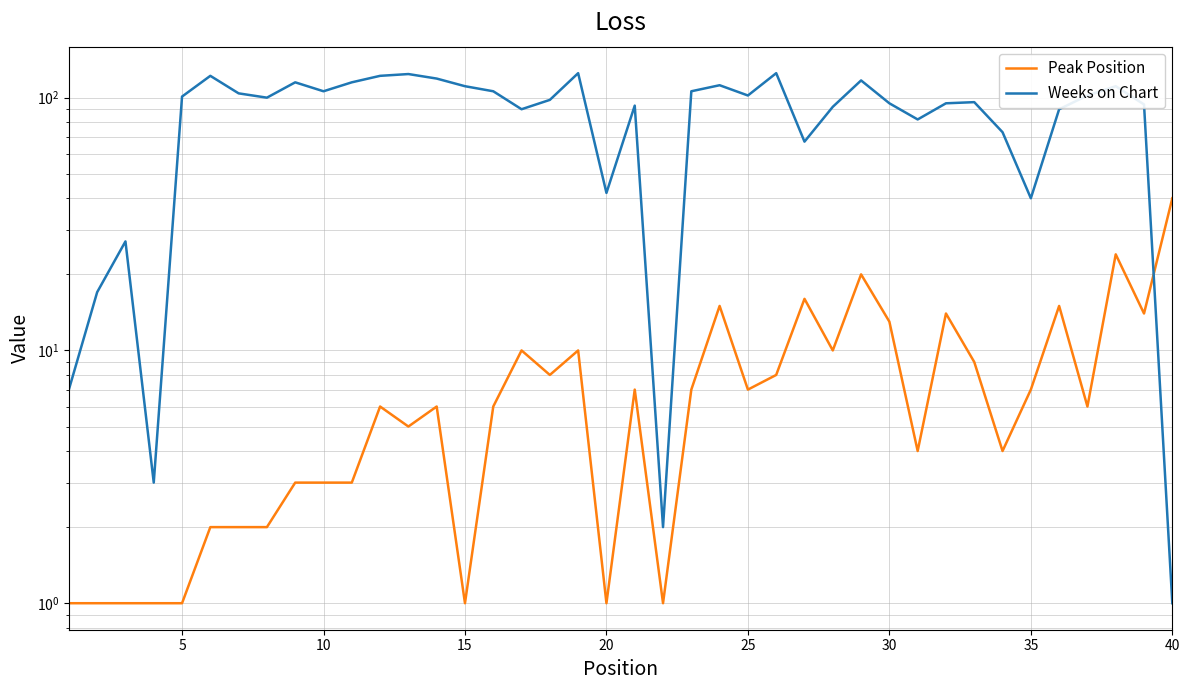

What are all the series names shown in the legend?

Peak Position, Weeks on Chart